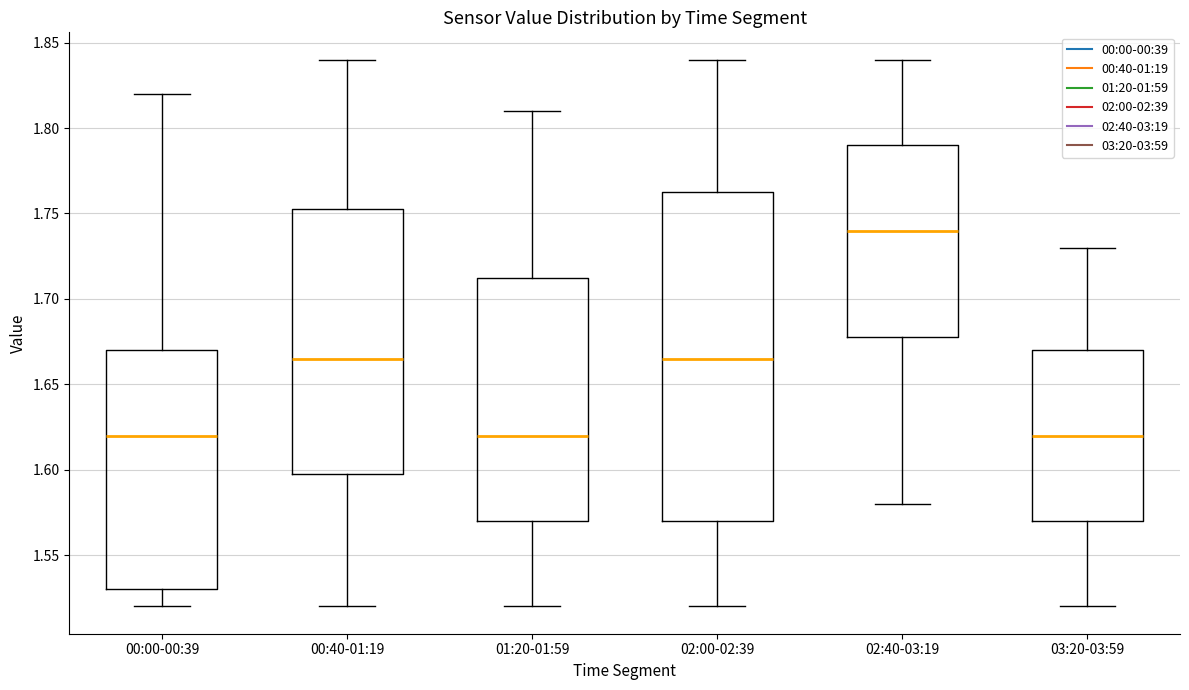

Where does the upper whisker of the box for 02:00-02:39 end on the y-axis? The values are not printed on the chart, so give them approximately, as read against the axis.

1.840